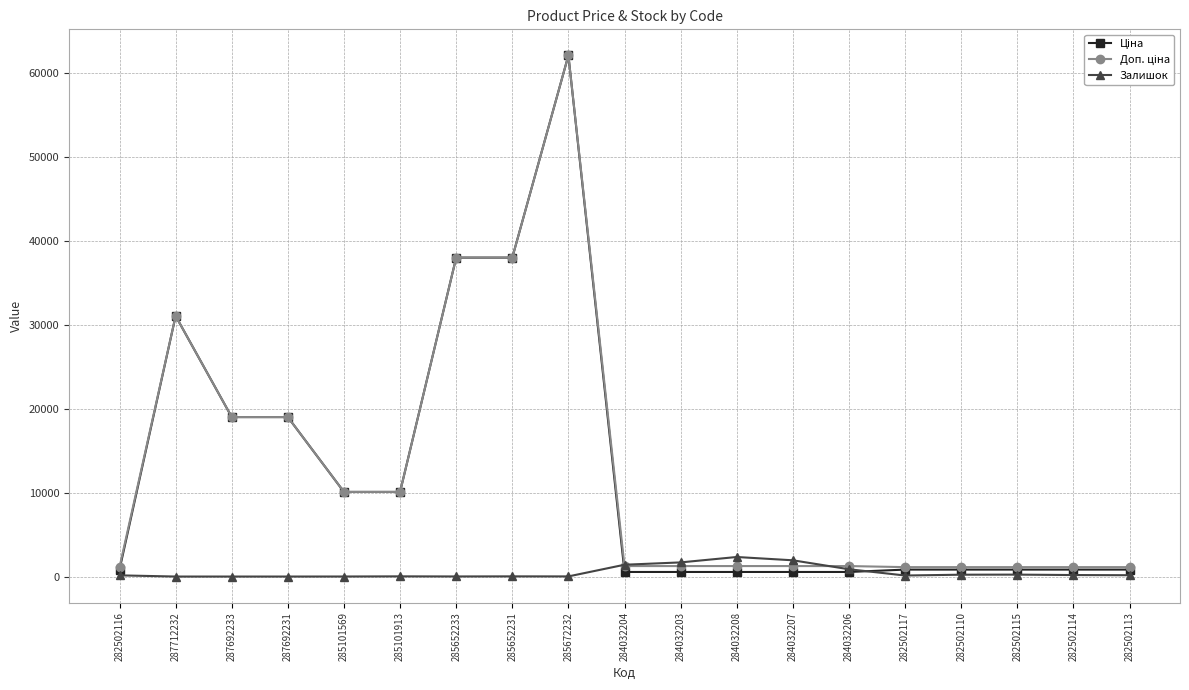

At how many categories does at least one series exceed 28493?

4